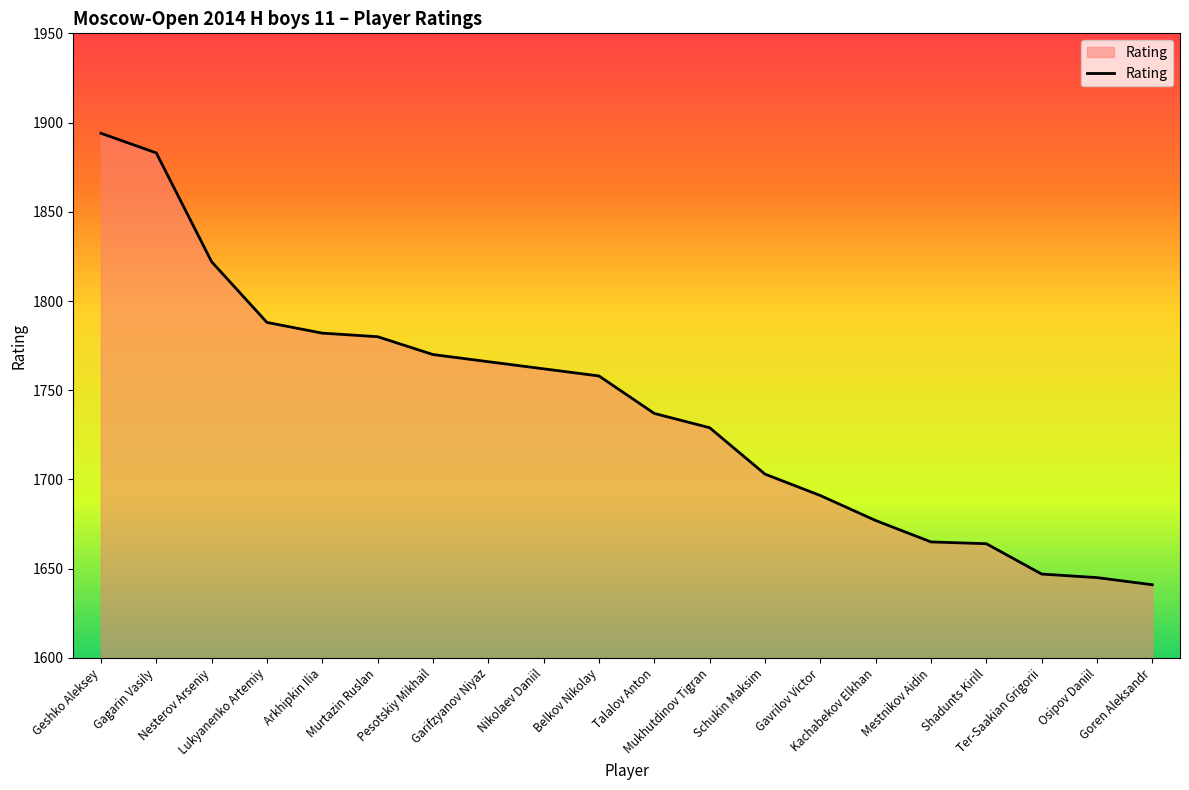

What is the greatest value displayed?

1894